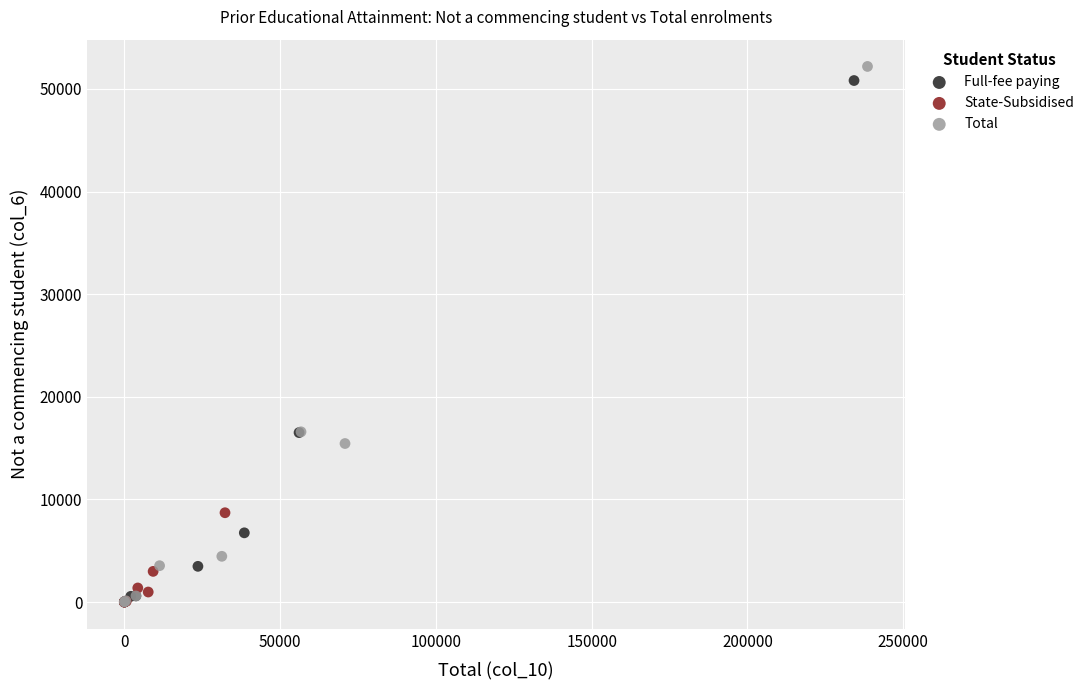

Which series has the widest spread of Y values?

Total